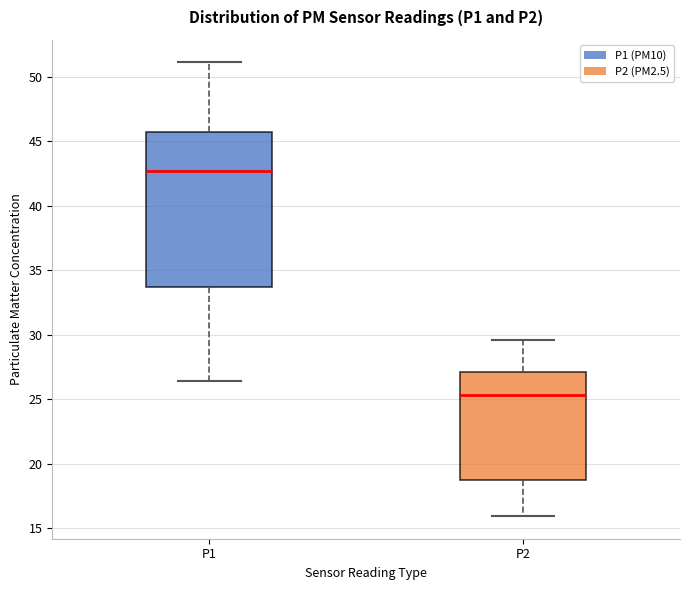

Reading left to right, transcribe this box plot: for each box, give where its median line is, the range the box spans, and where its two whiskers end, as read against the y-axis. The values are not printed on the chart, so give them approximately, as read against the axis.

P1: median 42.5, box 33.5 to 45.5, whiskers 26.5 to 51.0
P2: median 25.5, box 18.5 to 27.0, whiskers 16.0 to 29.5